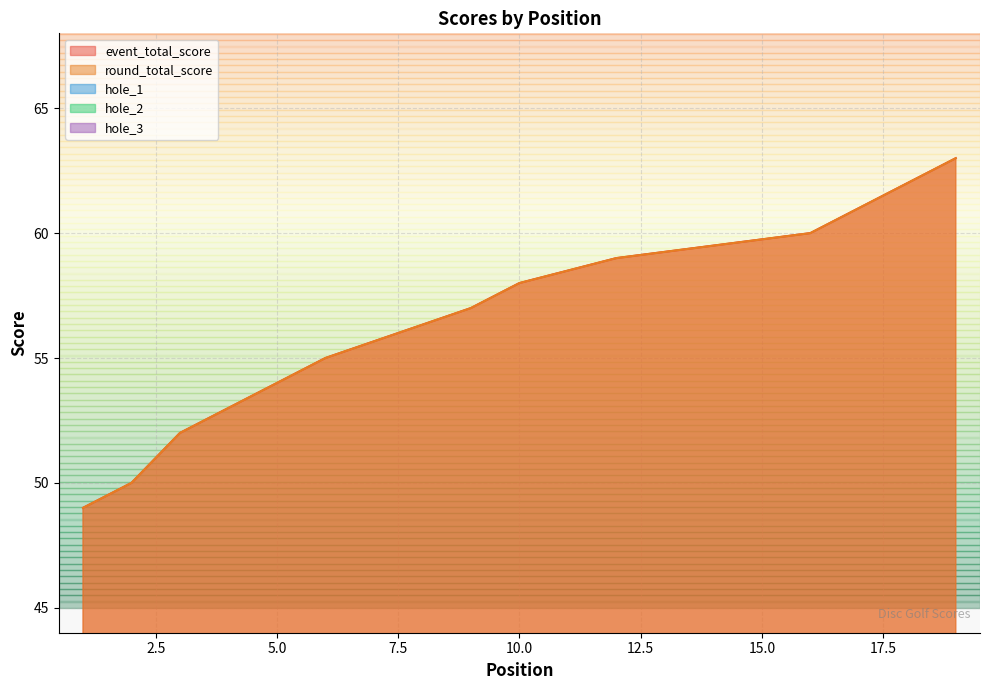

Rank the categories by hole_1 value from lowest to highest.

12, 1, 2, 3, 4, 4, 6, 6, 6, 10, 10, 12, 12, 12, 16, 18, 19, 9, 16